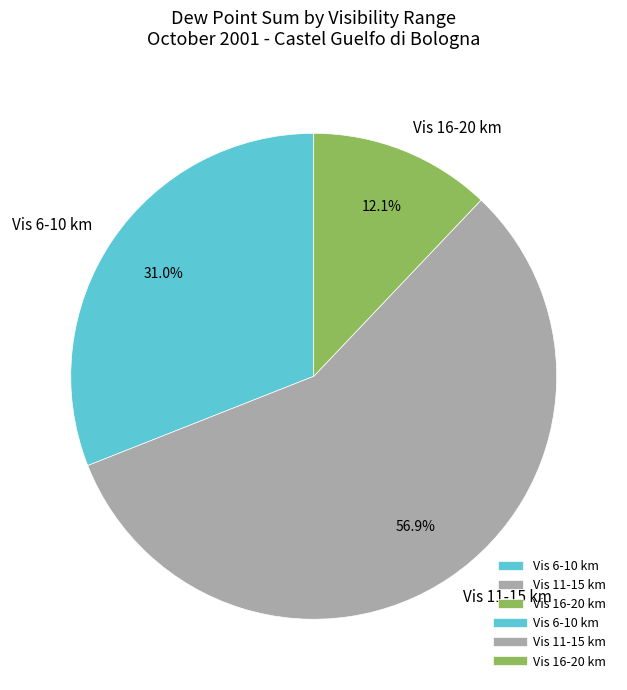

What is the smallest slice in the pie chart?

Vis 16-20 km